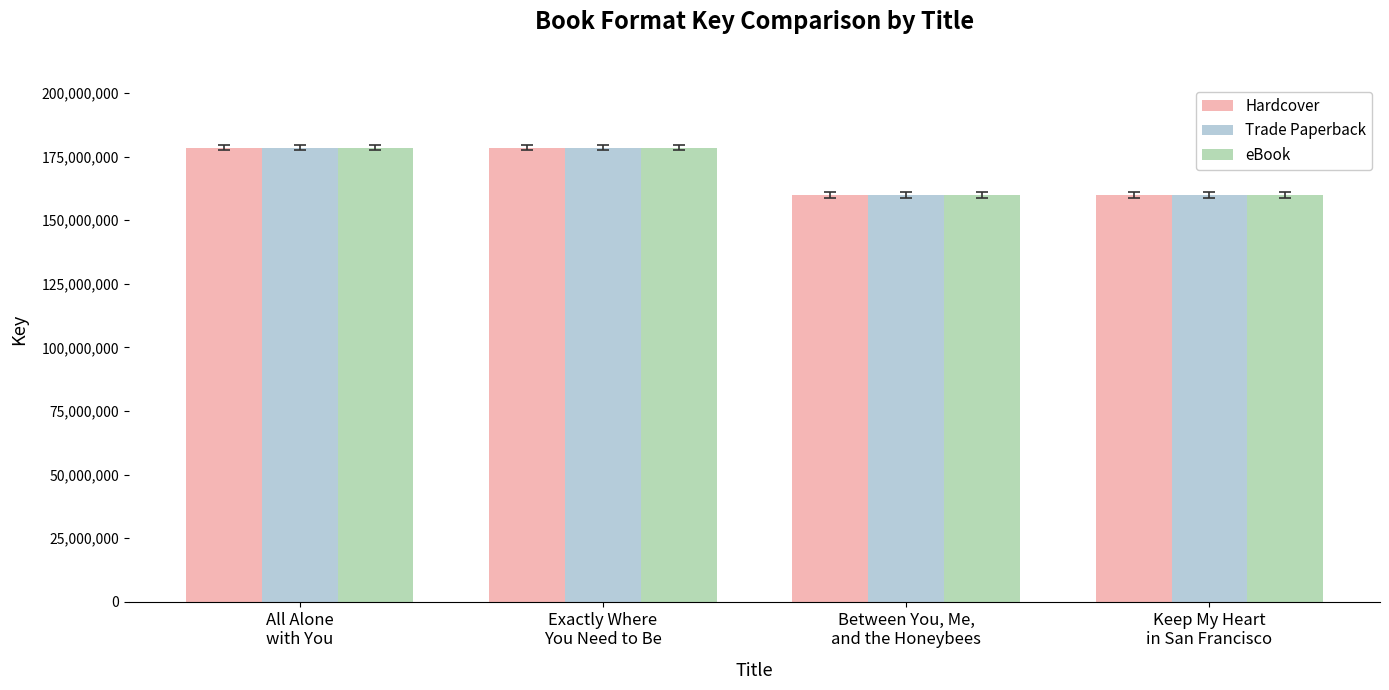

At how many categories does at least one series exceed 164237906?

2